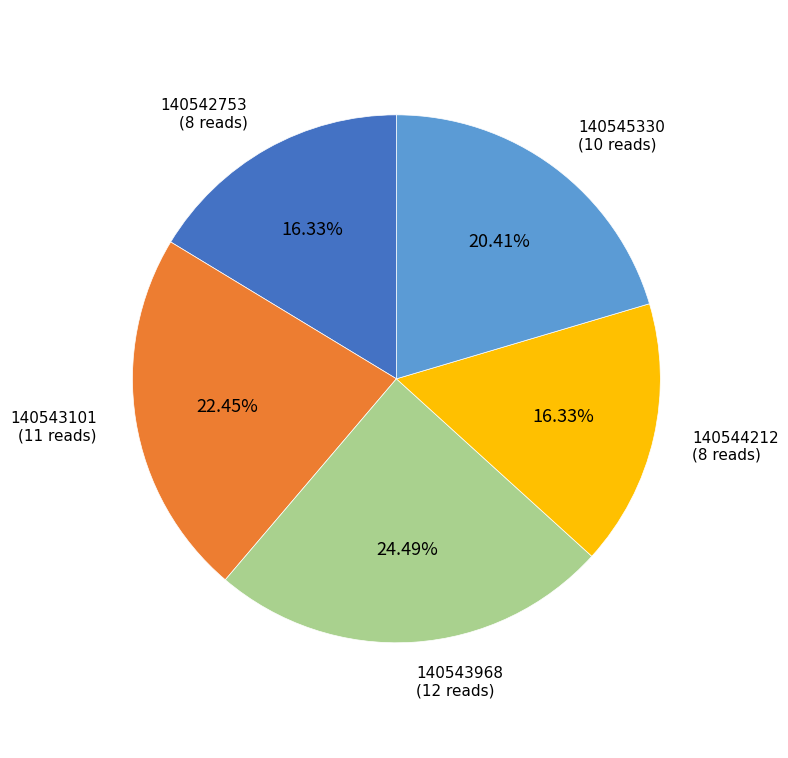

How many slices are in this pie chart?

5